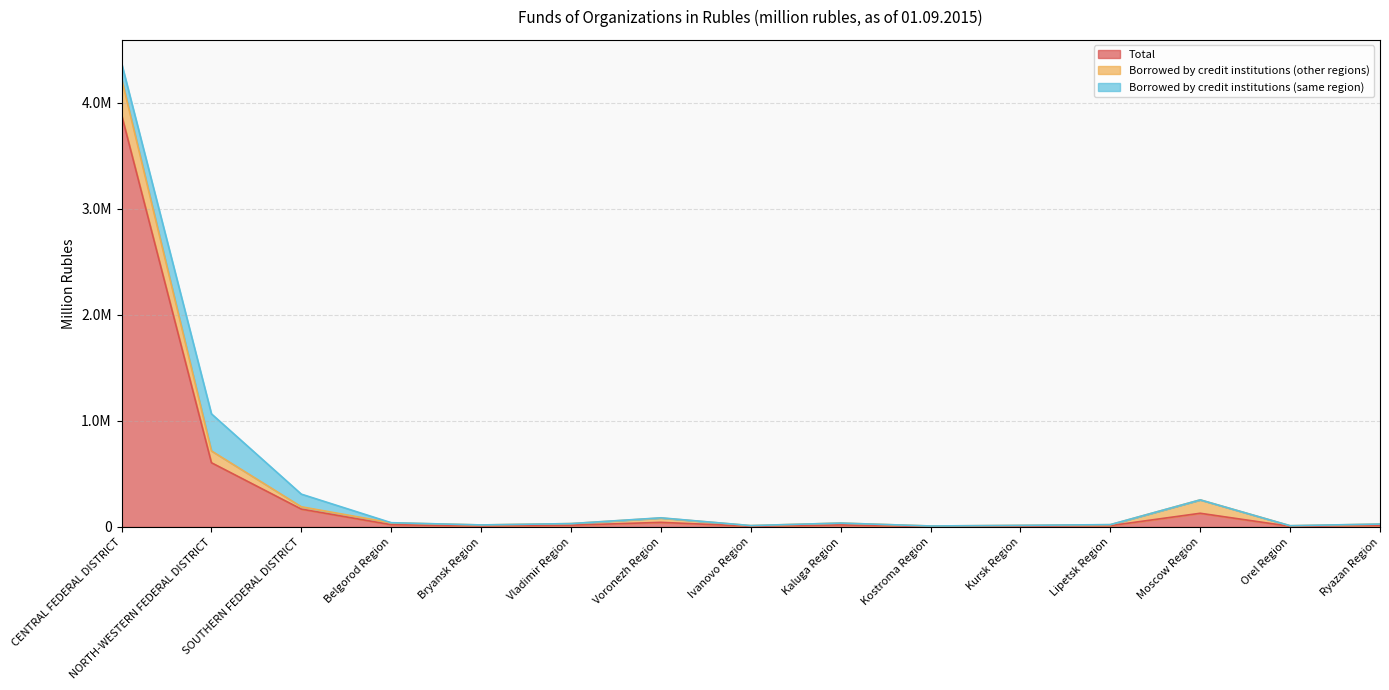

Which series has the widest spread of values?

Total